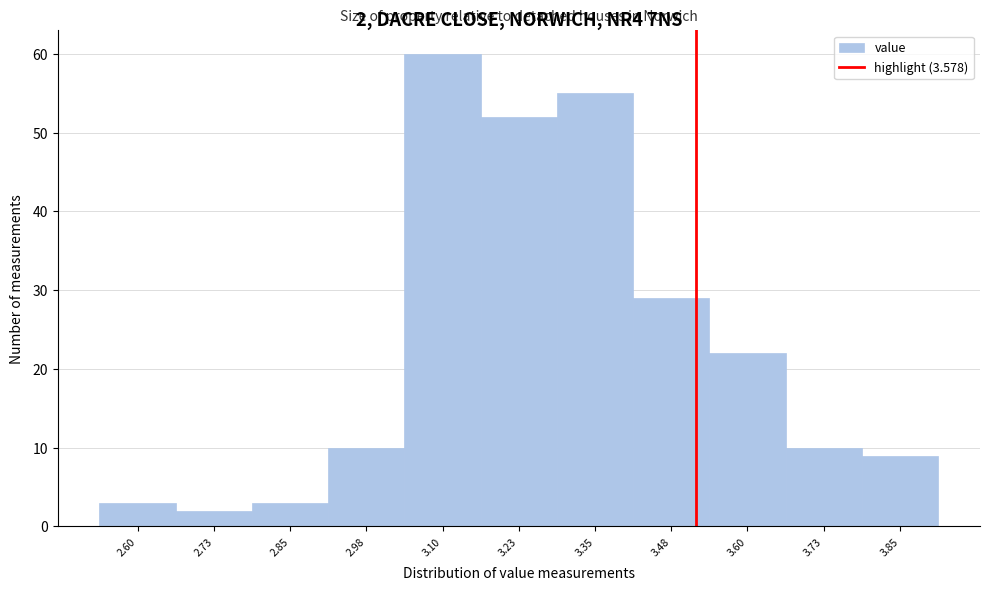

Reading left to right, what are all the values shown in this chart?

3	2	3	10	60	52	55	29	22	10	9